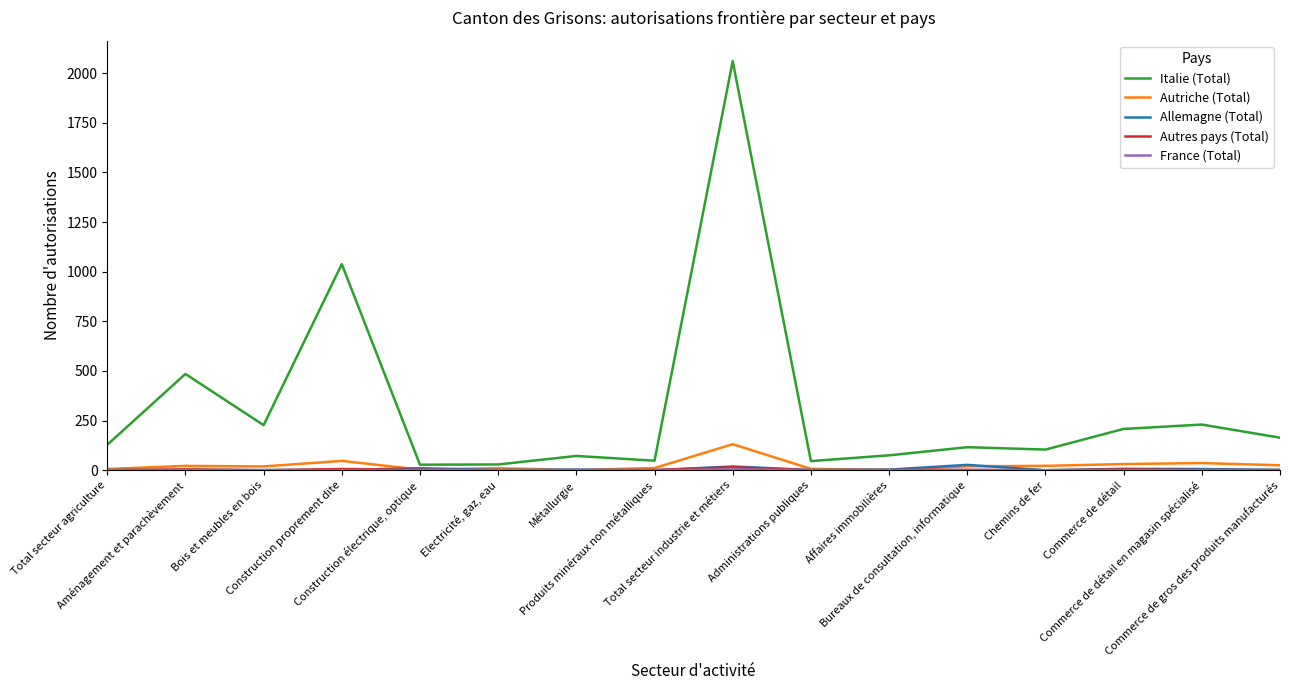

What is the maximum value shown in the chart?

2060